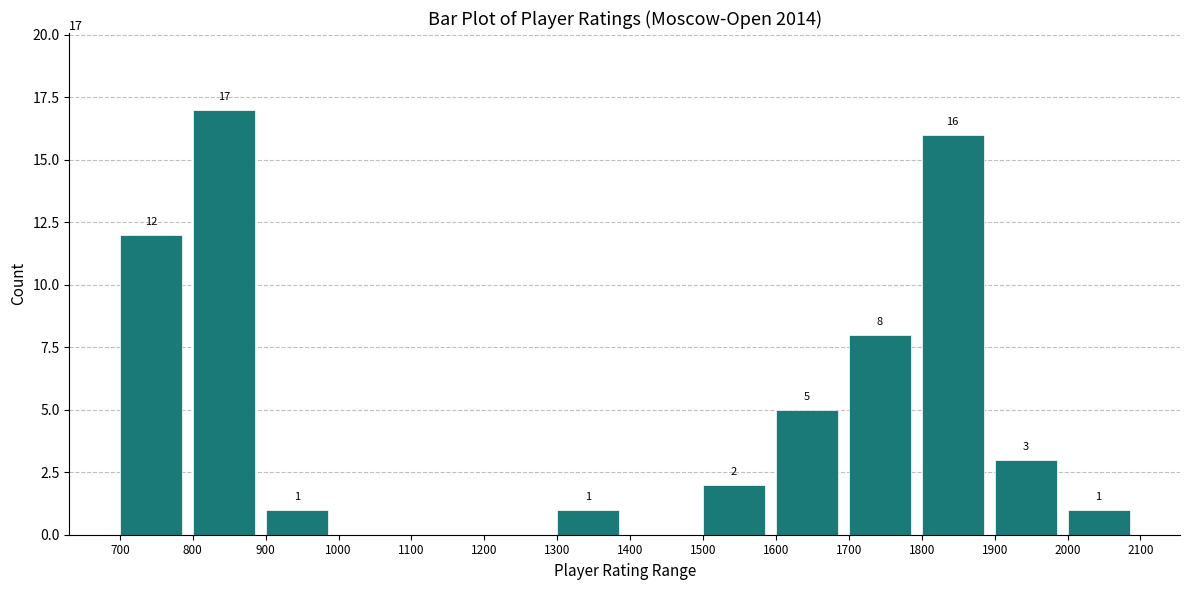

Which range on the x-axis has the tallest bar?

800 to 900